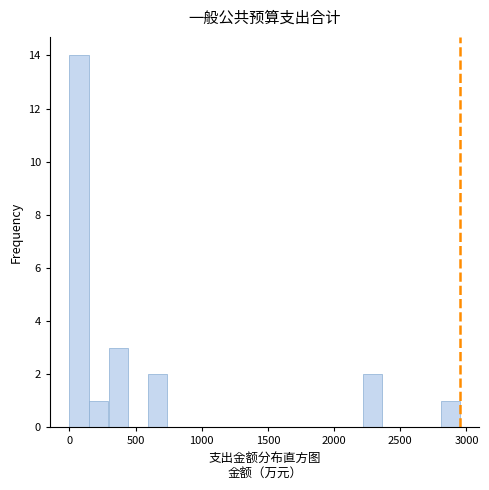

Around what value on the x-axis is the tallest bar? Give the approximate position of its centre, as read against the axis.

50